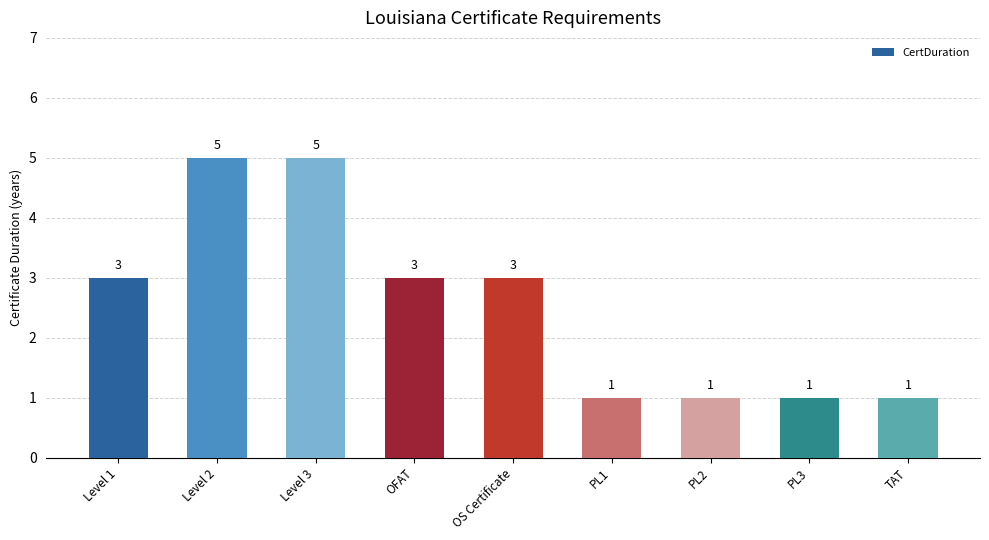

What is the difference between the values at PL1 and Level 3?

4